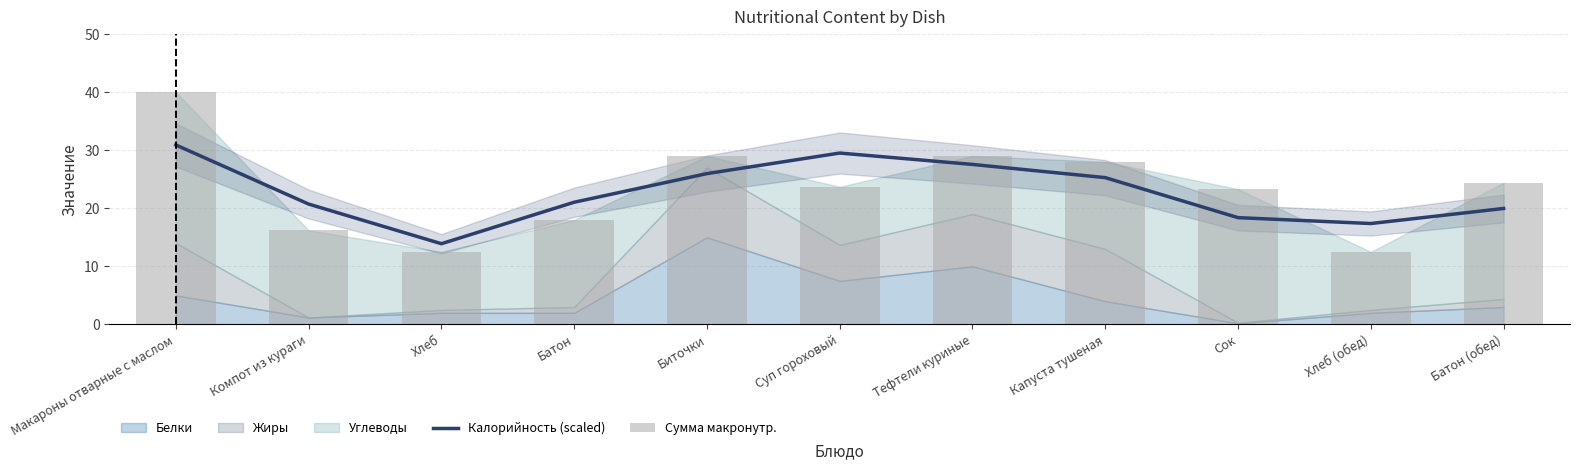

Reading left to right, transcribe all the data shown in this chart.

Калорийность (scaled): Макароны отварные с маслом=30.9	Компот из кураги=20.7	Хлеб=13.9	Батон=21.0	Биточки=26.0	Суп гороховый=29.5	Тефтели куриные=27.6	Капуста тушеная=25.3	Сок=18.4	Хлеб (обед)=17.4	Батон (обед)=20.0
Сумма макронутр.: Макароны отварные с маслом=40.0	Компот из кураги=16.2	Хлеб=12.5	Батон=18.0	Биточки=29.0	Суп гороховый=23.7	Тефтели куриные=29.0	Капуста тушеная=28.0	Сок=23.3	Хлеб (обед)=12.5	Батон (обед)=24.4